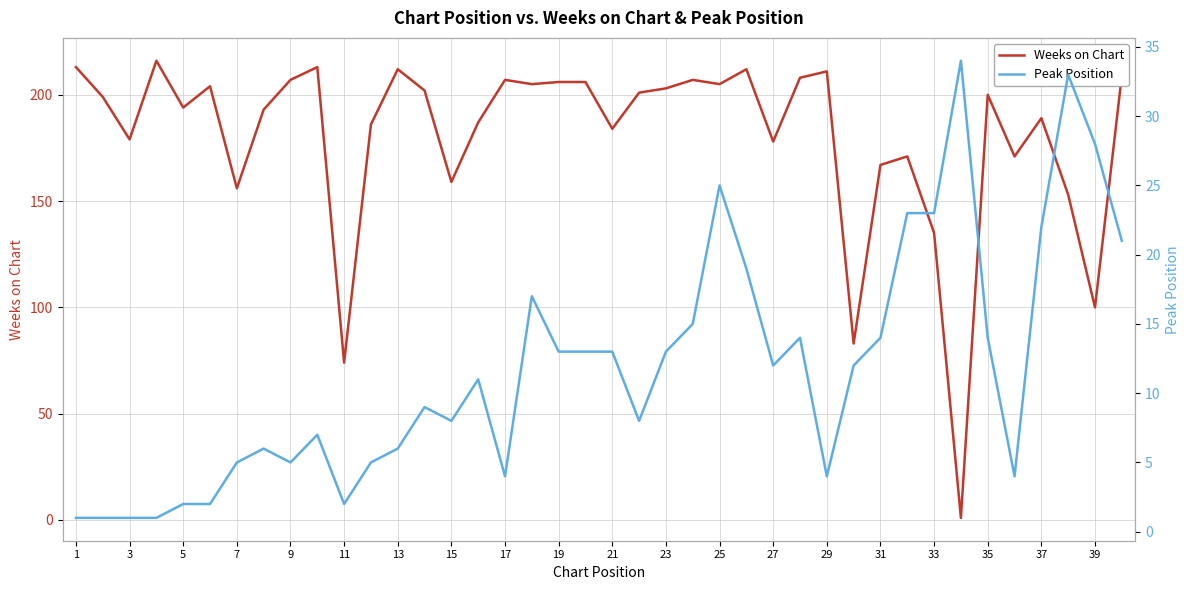

Reading right to left, extract all data points from this chart.

Weeks on Chart: 209	100	153	189	171	200	1	135	171	167	83	211	208	178	212	205	207	203	201	184	206	206	205	207	187	159	202	212	186	74	213	207	193	156	204	194	216	179	199	213
Peak Position: 21	28	33	22	4	14	34	23	23	14	12	4	14	12	19	25	15	13	8	13	13	13	17	4	11	8	9	6	5	2	7	5	6	5	2	2	1	1	1	1